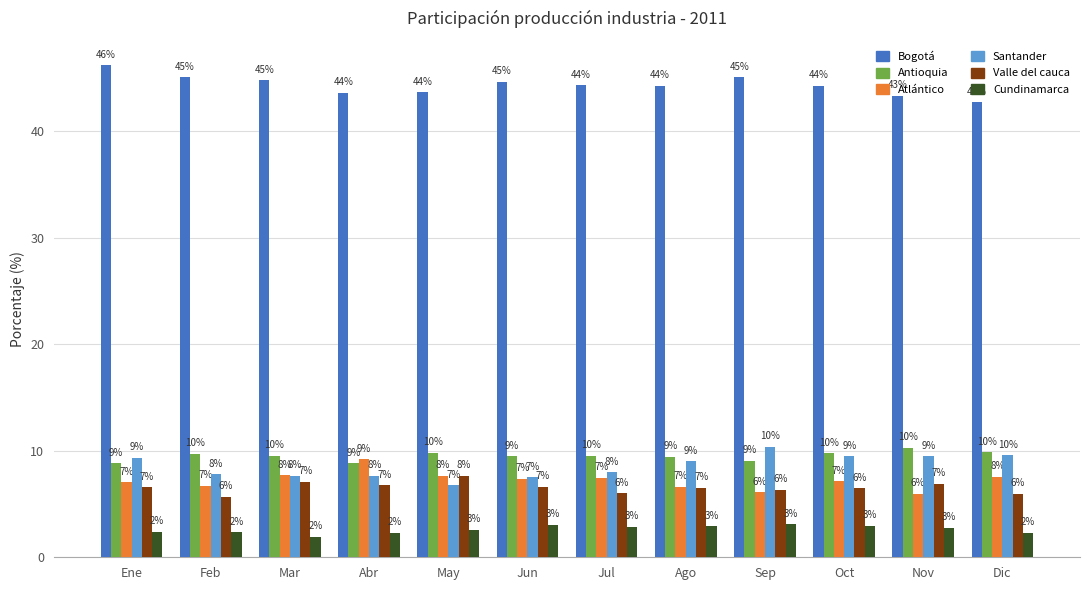

Rank the series at Nov from lowest to highest value.

Cundinamarca, Atlántico, Valle del cauca, Santander, Antioquia, Bogotá